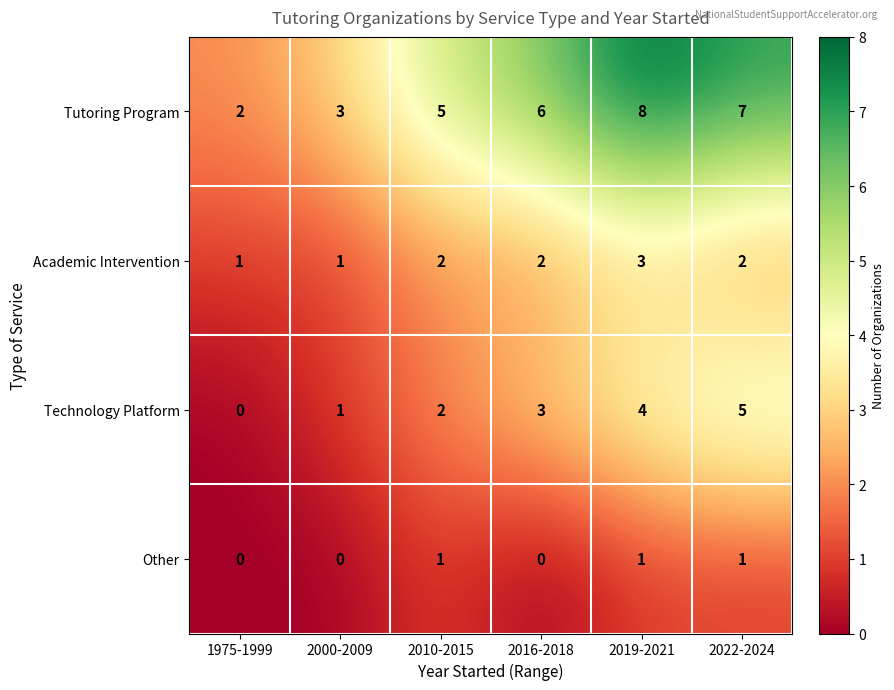

List the series in order of their peak value, lowest first.

Other, Academic Intervention, Technology Platform, Tutoring Program